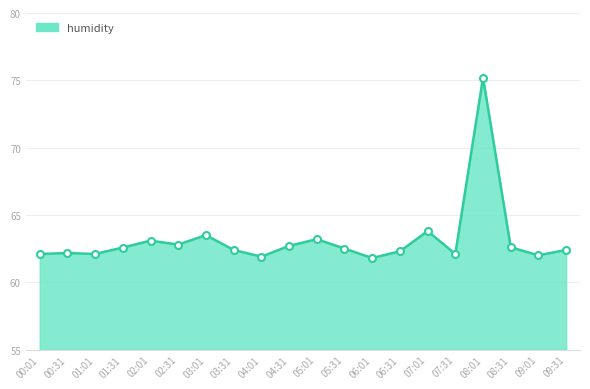

What is the average value?

63.2